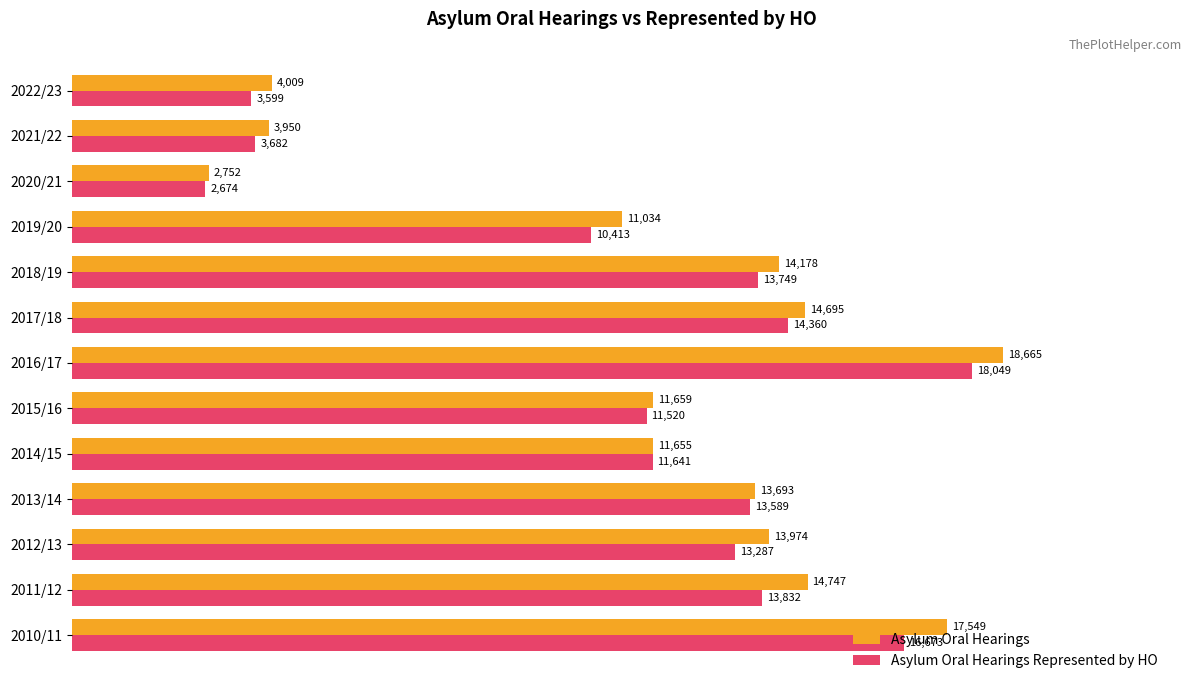

What is the average value of the Asylum Oral Hearings series?

11735